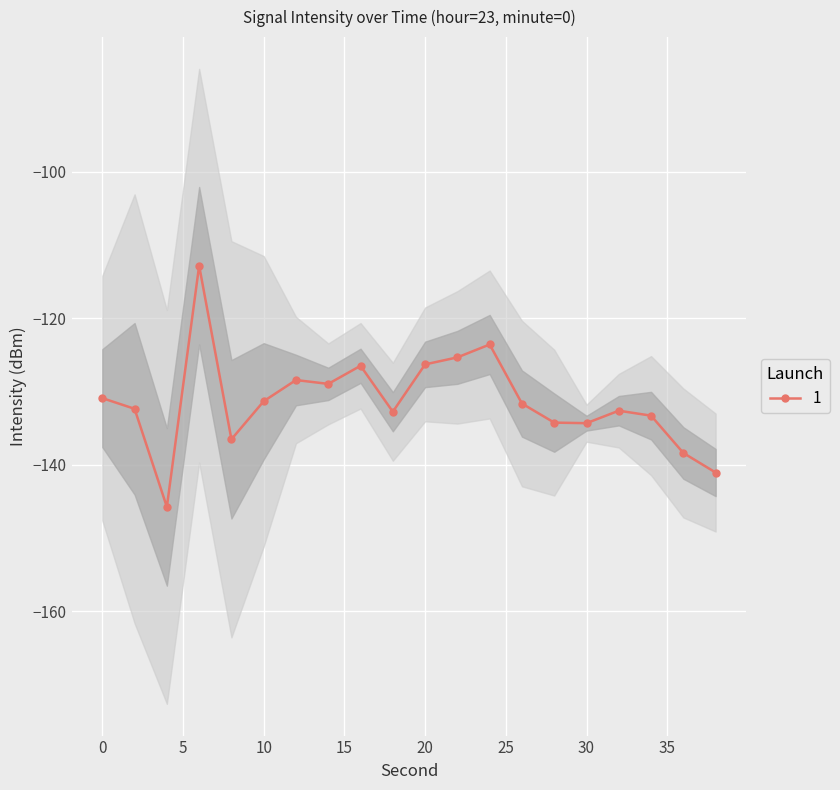

How many data points are less than -131?

12